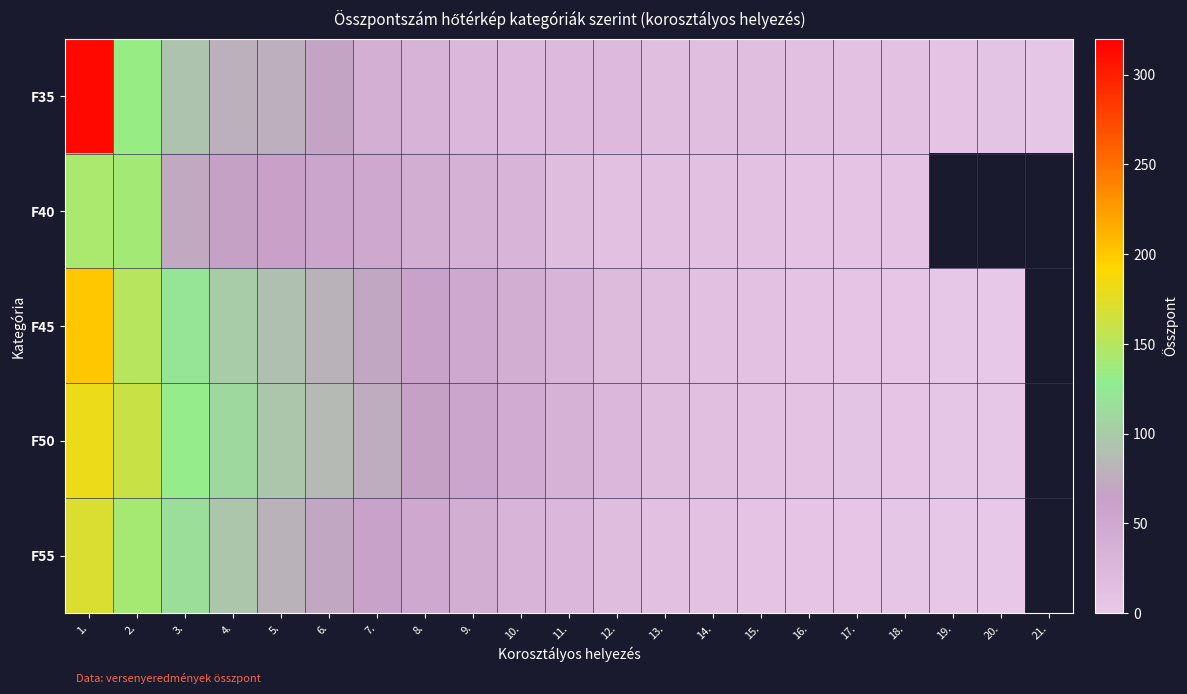

What is the approximate value of F50 at 10.?

45.0